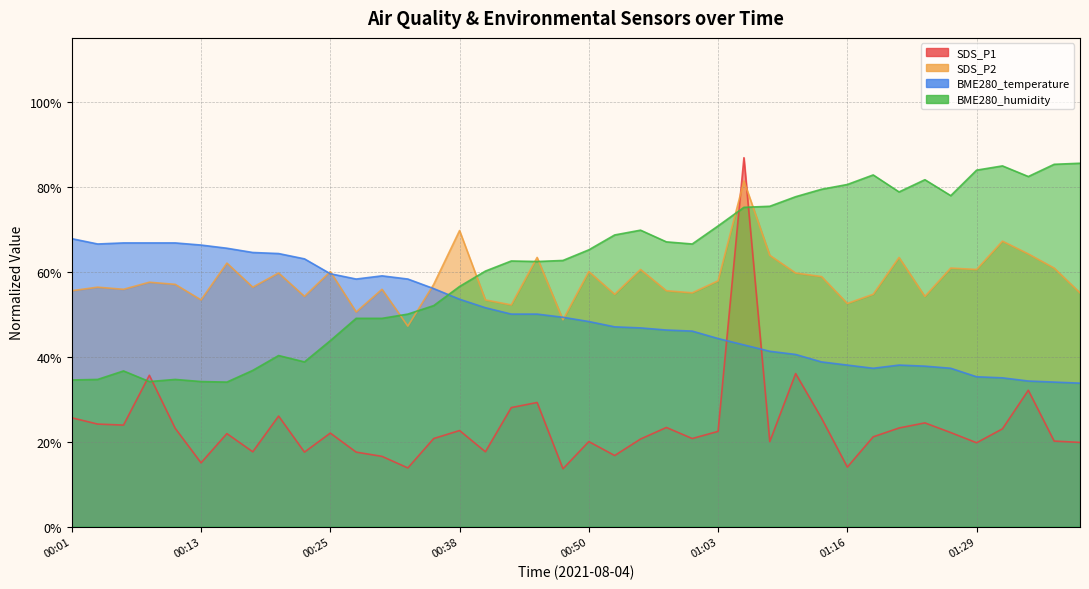

At which label does SDS_P2 reach its minimum?

00:33